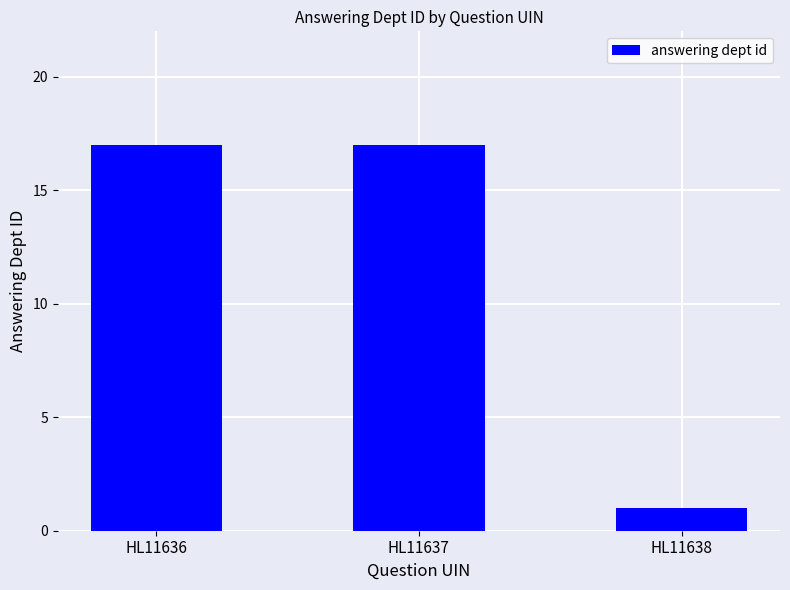

Between HL11636 and HL11638, which is larger?

HL11636